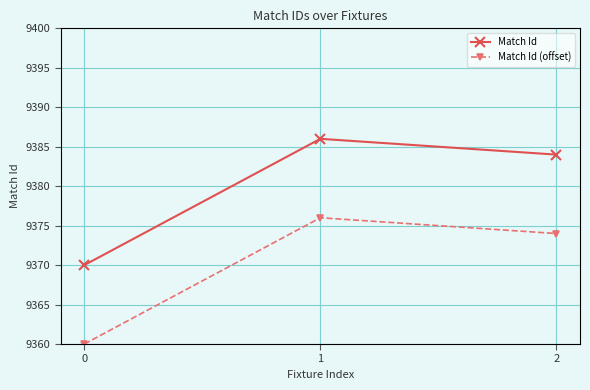

What is the sum of the Match Id (offset) values at 1 and 0?

18736